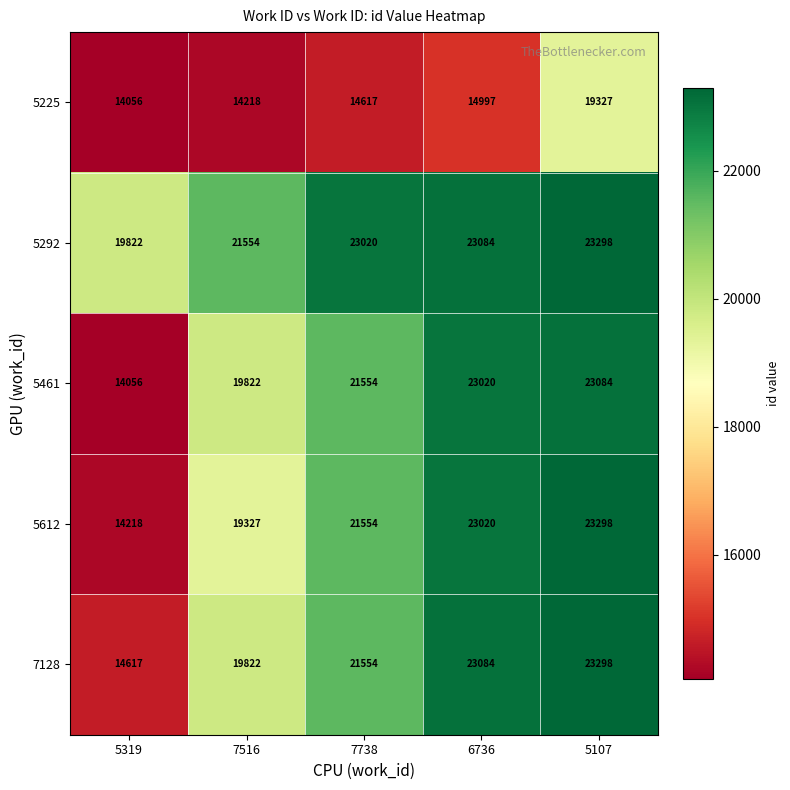

List the labels in order of 5612 value, smallest first.

5319, 7516, 7738, 6736, 5107